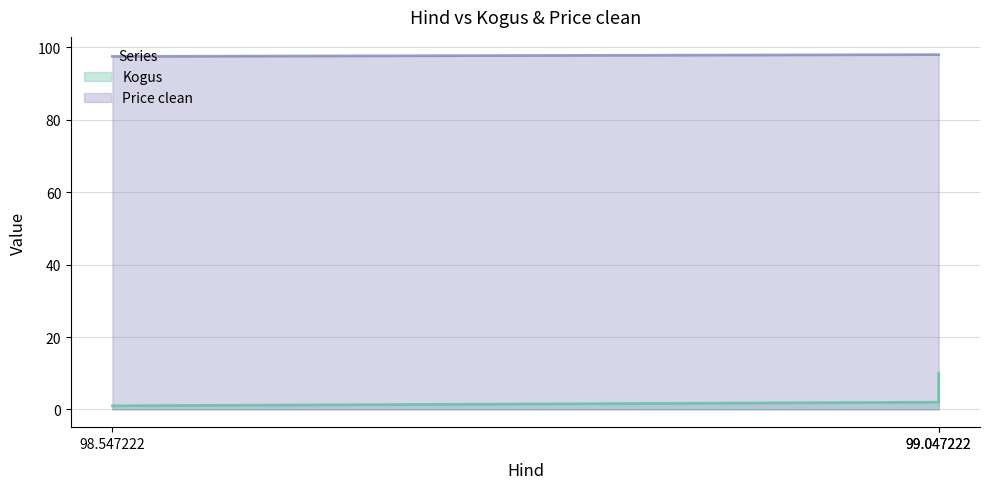

The value of Kogus at 98.547222 is 1.0. True or false?

True